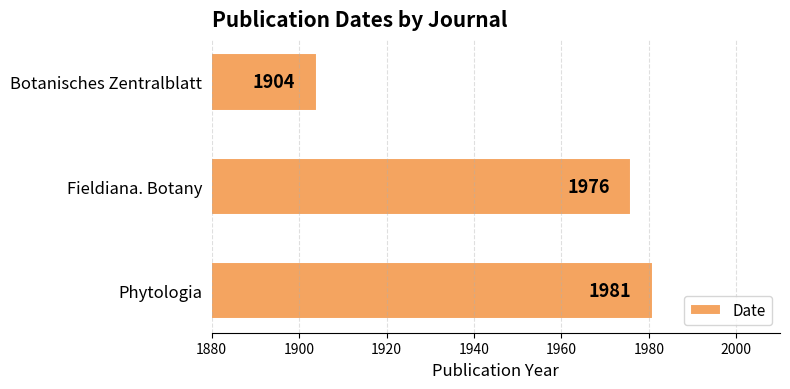

Is it true that the value at Fieldiana. Botany is 3272?

False